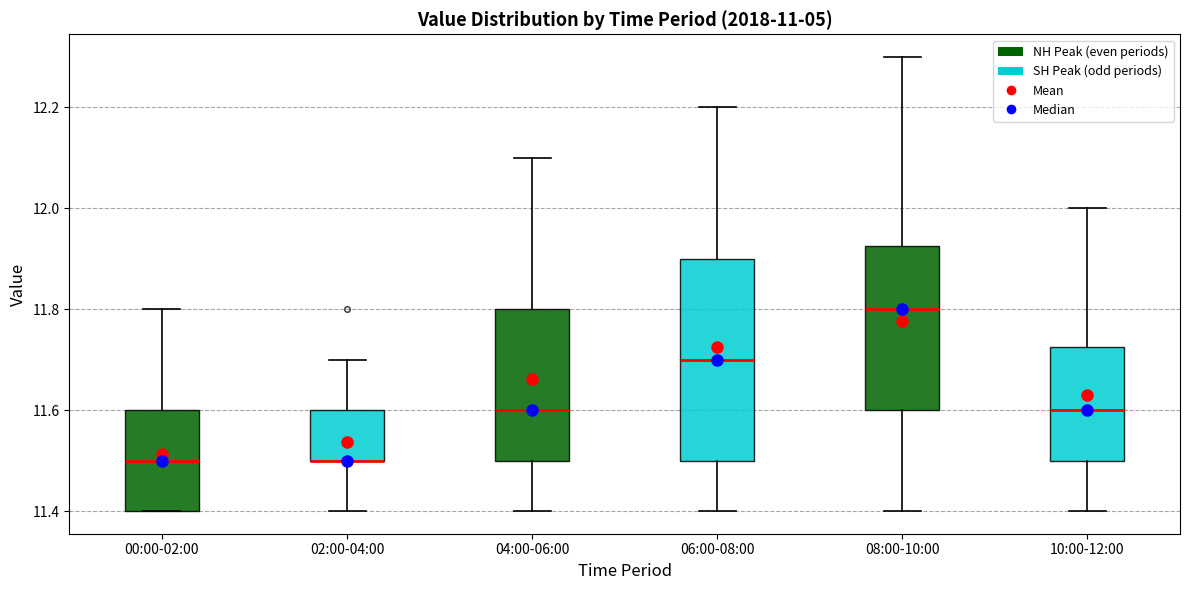

Which box is the tallest, from its lower edge to its upper edge?

06:00-08:00